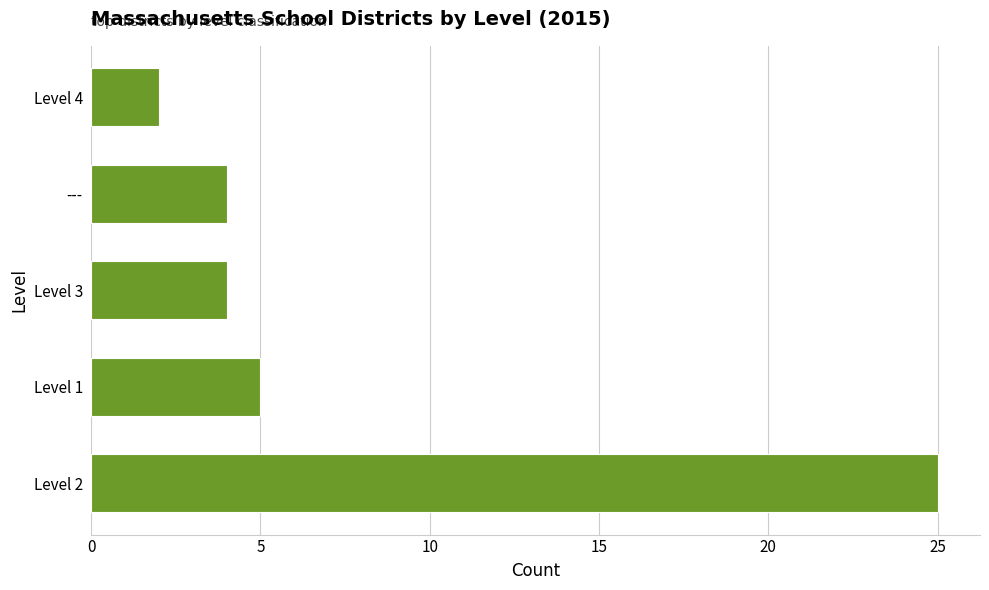

At which category does the chart reach its minimum across all series?

Level 4